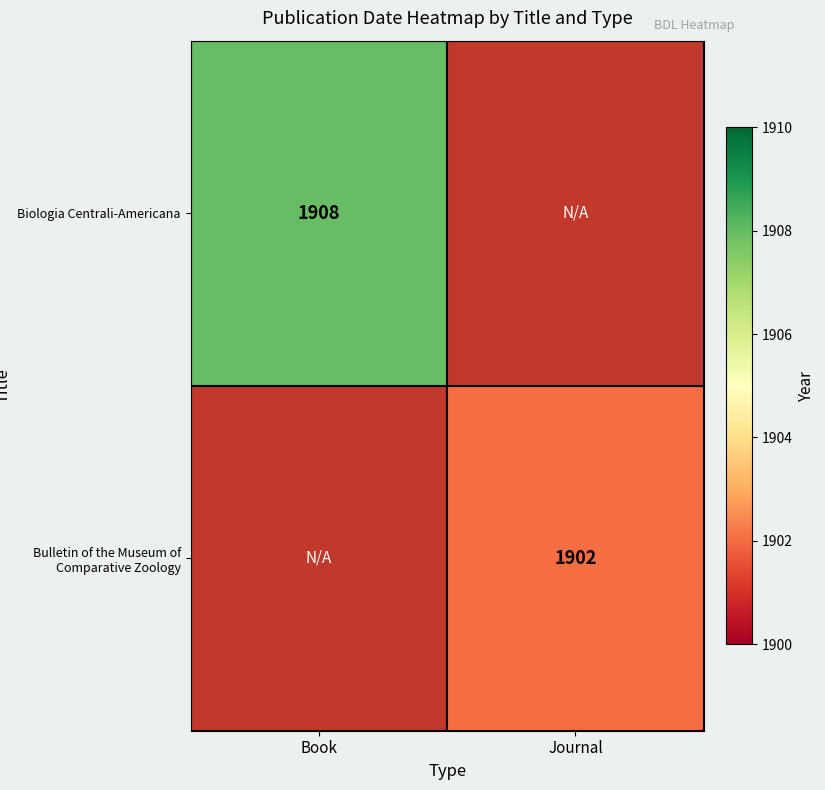

The Bulletin of the Museum of Comparative Zoology series shows 1902 at Journal. True or false?

True